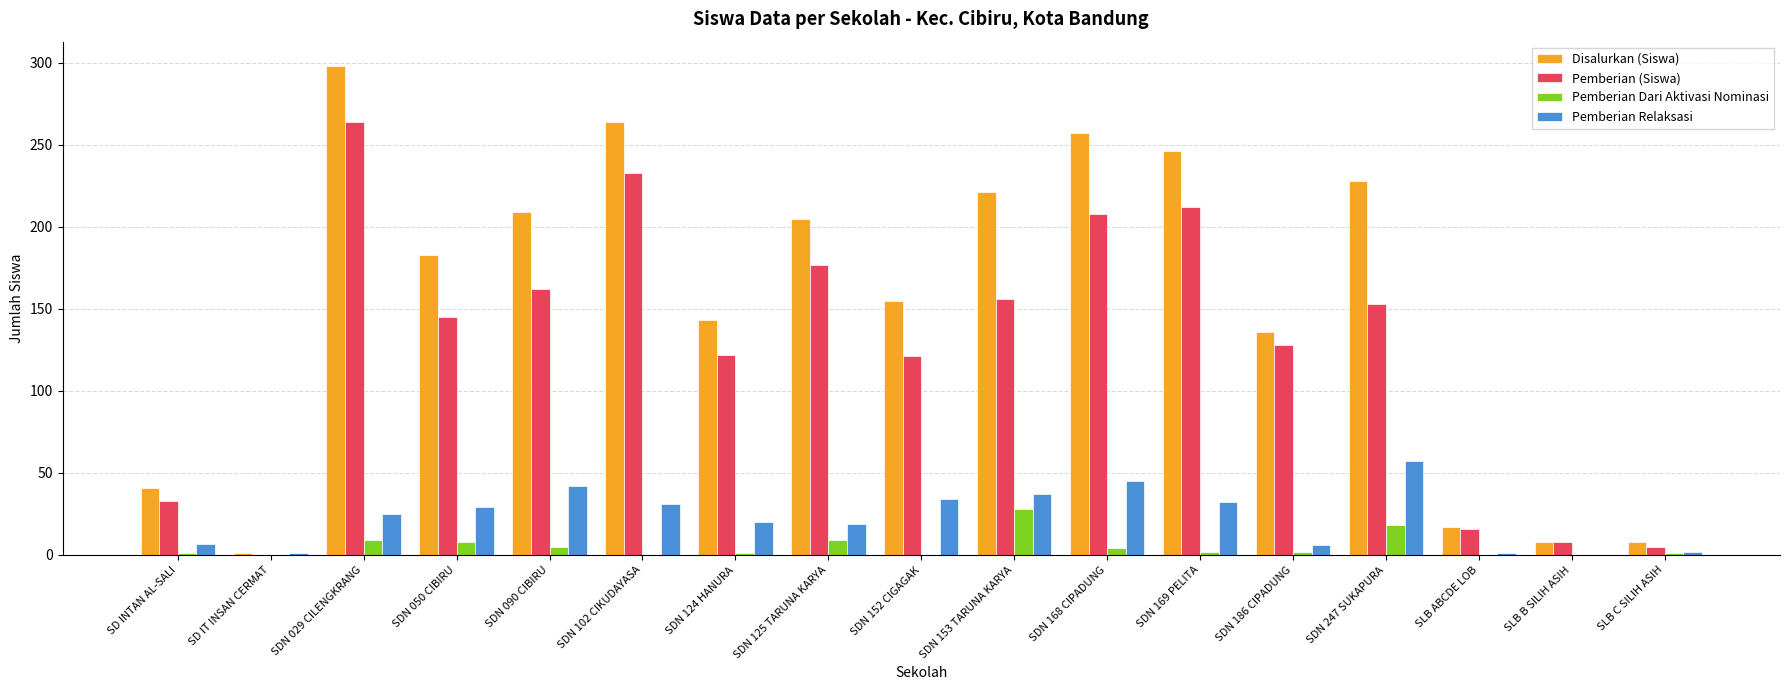

Count the number of data series in this chart.

4